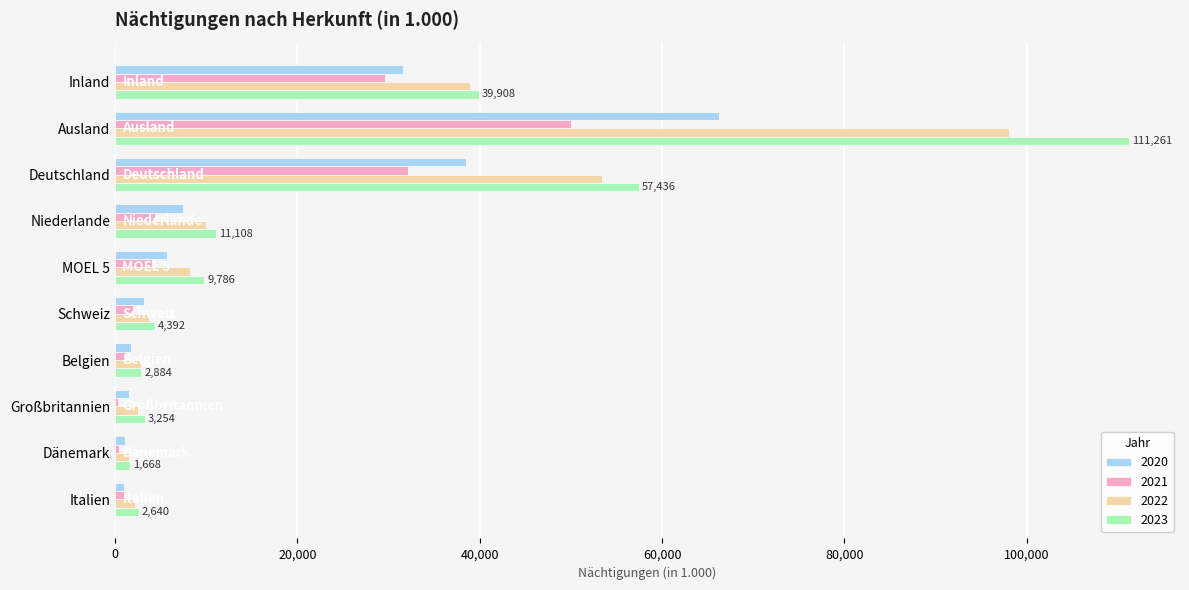

What is the sum of all 2023 values?

244336.3